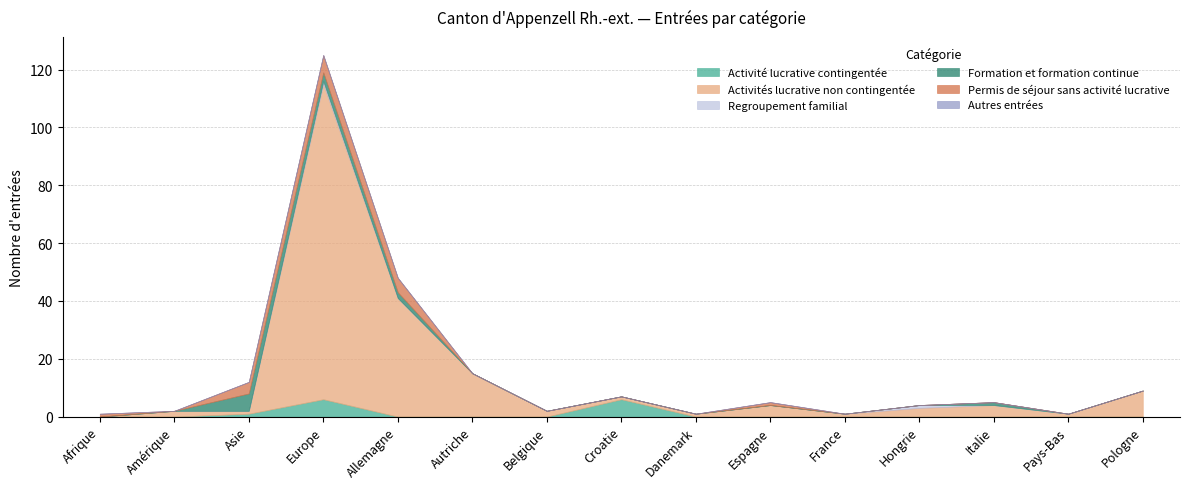

Reading left to right, transcribe all the data shown in this chart.

Activité lucrative contingentée: 0	0	1	6	0	0	0	6	0	0	0	0	0	0	0
Activités lucrative non contingentée: 0	2	1	109	41	15	2	1	1	4	1	3	4	1	9
Regroupement familial: 0	0	0	1	0	0	0	0	0	0	0	1	0	0	0
Formation et formation continue: 0	0	6	3	2	0	0	0	0	0	0	0	1	0	0
Permis de séjour sans activité lucrative: 1	0	4	6	5	0	0	0	0	1	0	0	0	0	0
Autres entrées: 0	0	0	0	0	0	0	0	0	0	0	0	0	0	0